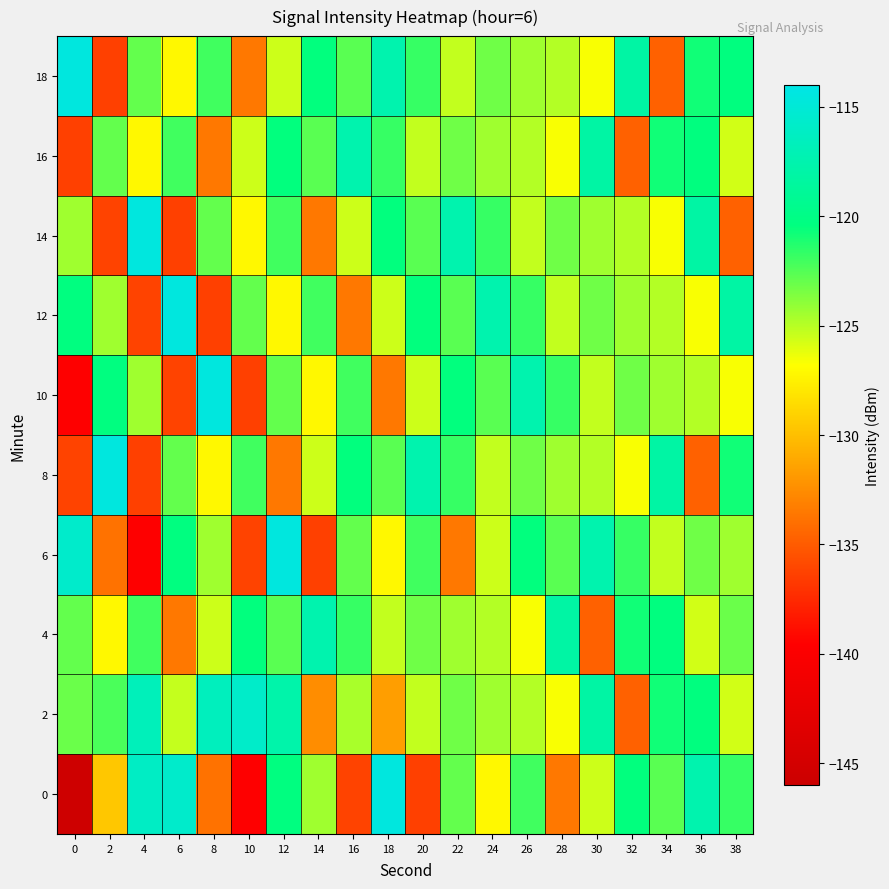

Which has a higher value, 32 or 14?

32